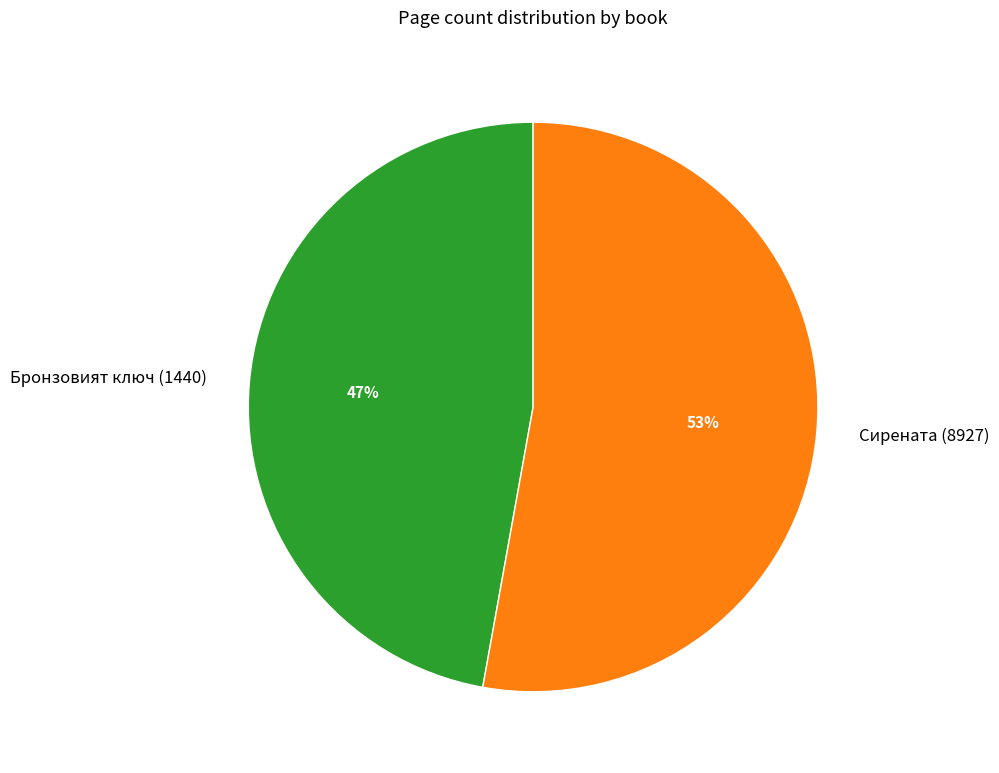

To the nearest percent, what is the difference between the Сирената (8927) and Бронзовият ключ (1440) slice percentages?

6%